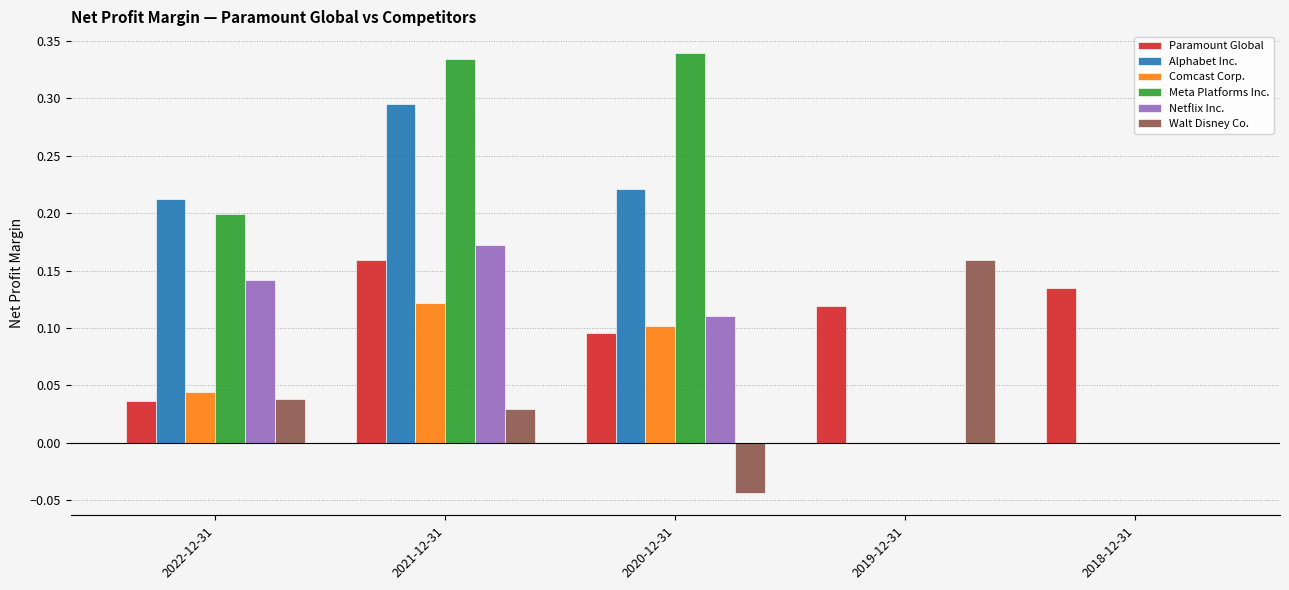

How many groups of bars are there?

5